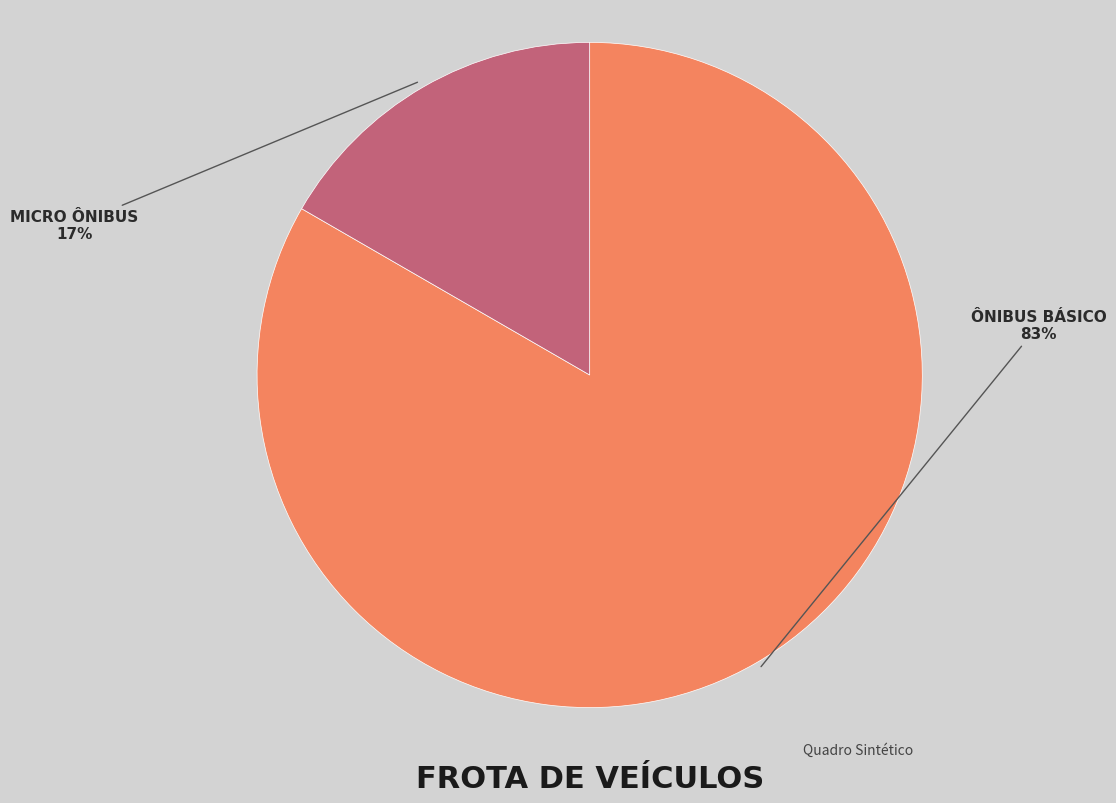

Rank the categories by value from lowest to highest.

MICRO ÔNIBUS, ÔNIBUS BÁSICO